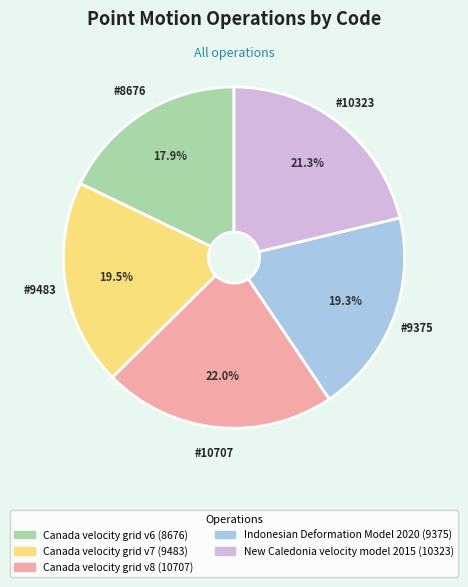

Is Canada velocity grid v8 the majority of the pie?

No